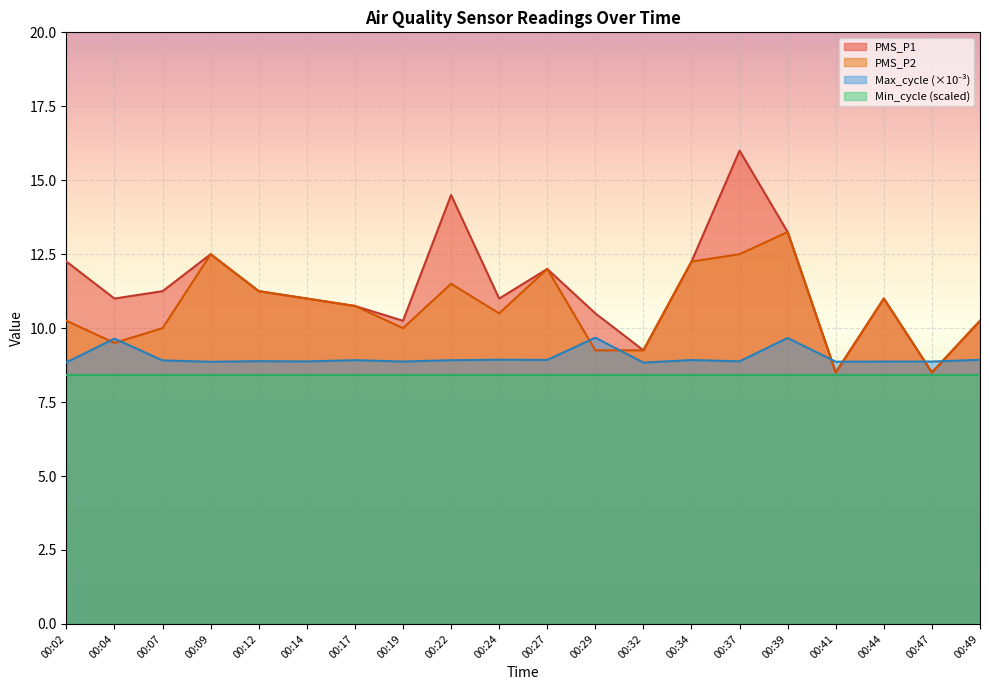

What is the total value across all series at 00:32?

35.7